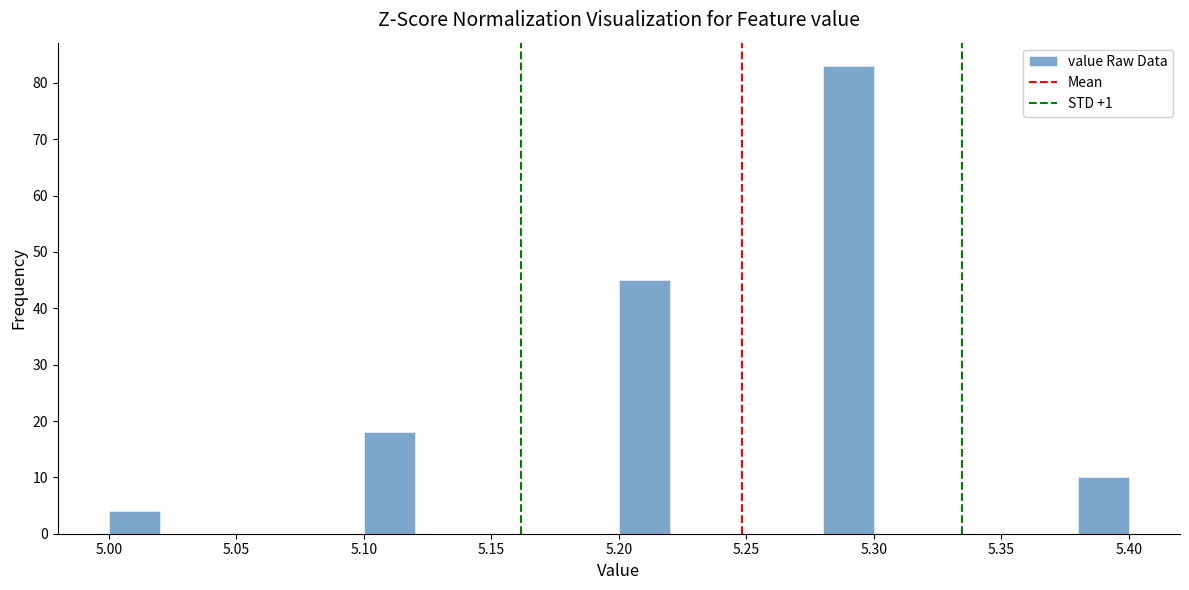

Which range on the x-axis has the tallest bar?

5.28 to 5.30